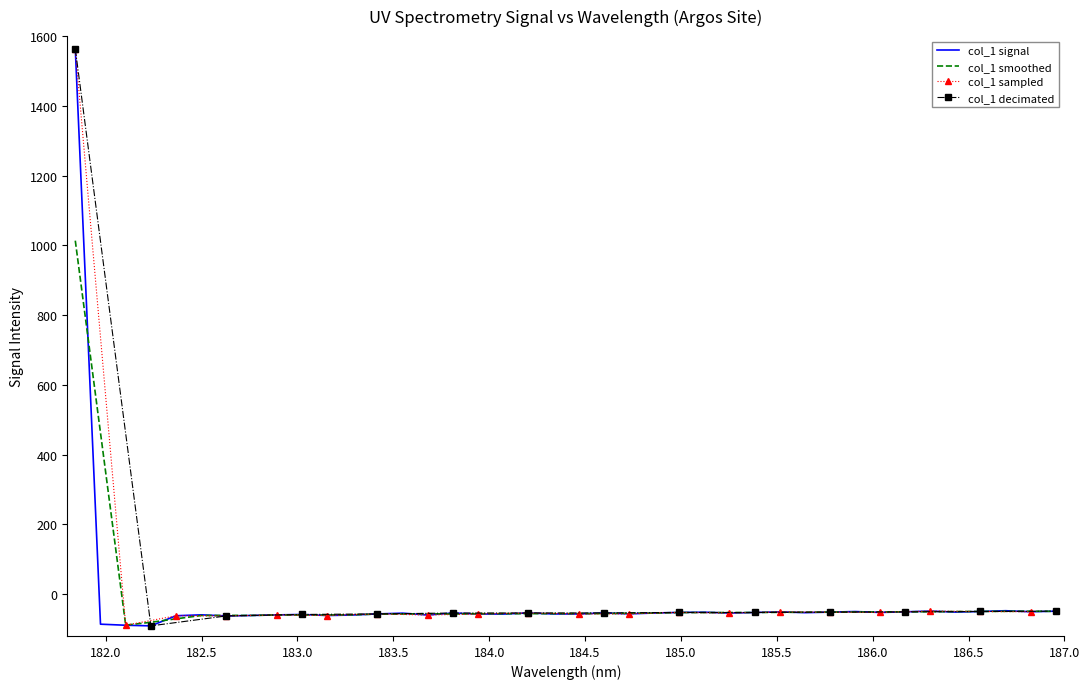

What is the lowest value of the col_1 smoothed series?

-88.8